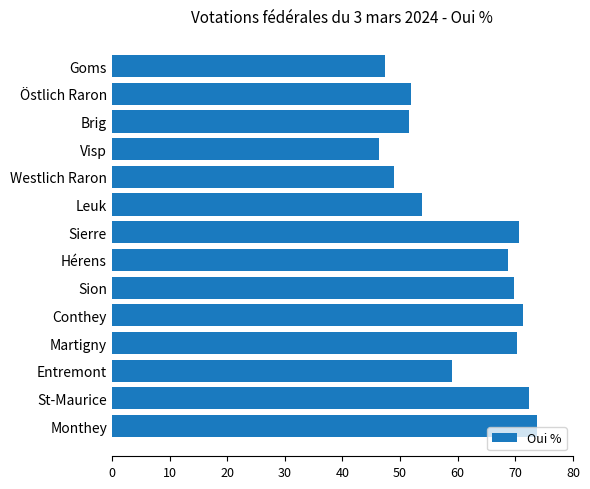

At which label is the value closest to 60?

Entremont